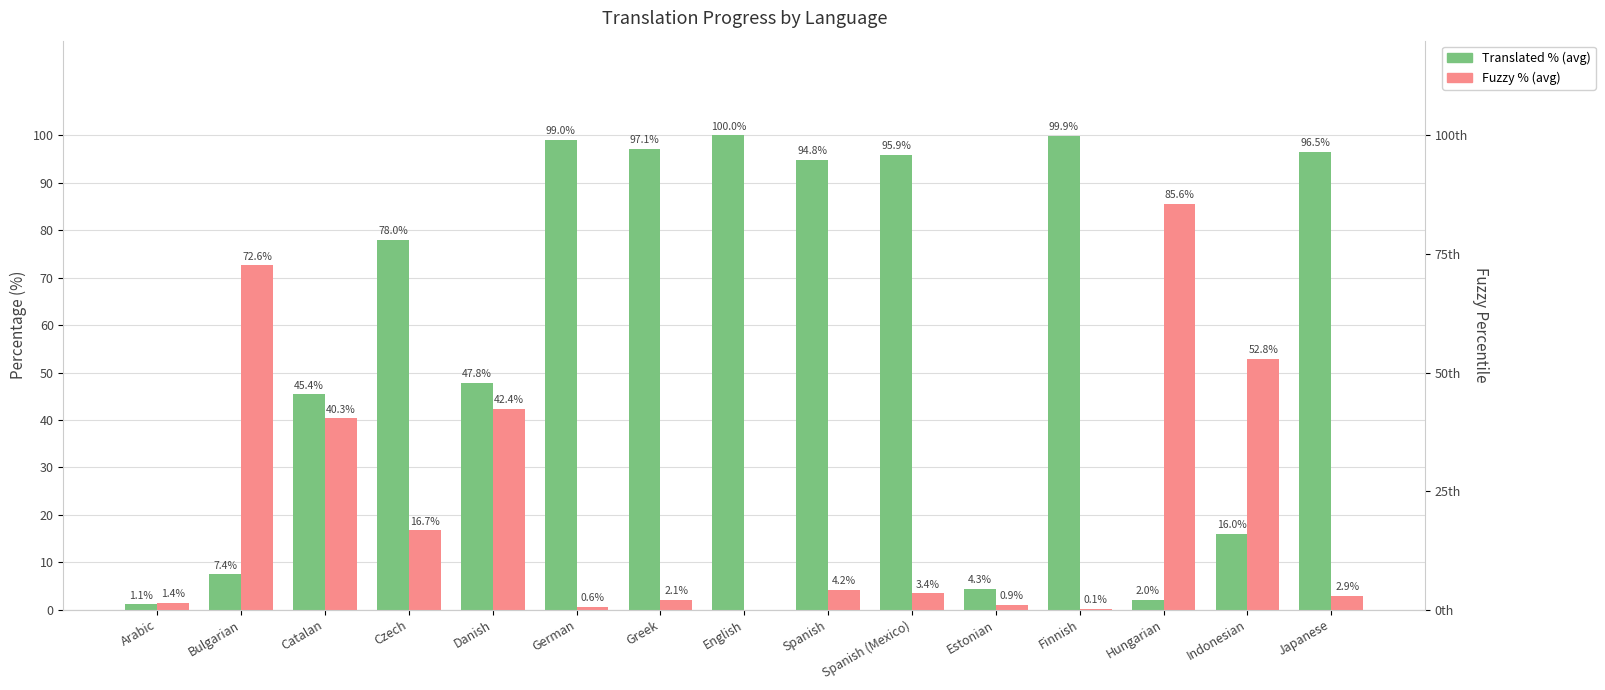

At which label does Translated % first exceed 78?

German